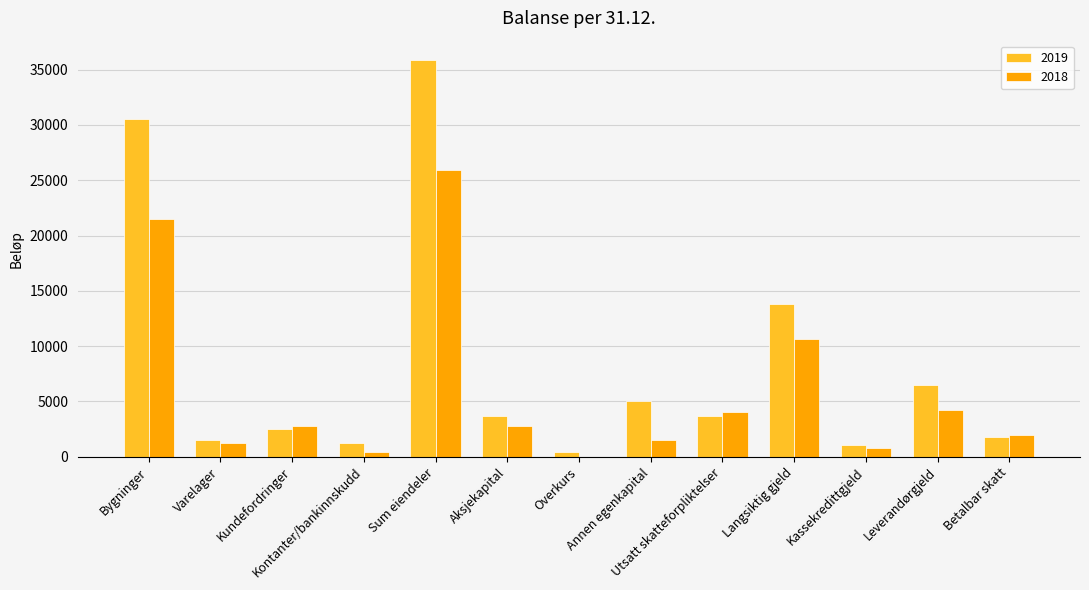

Which label corresponds to the largest value in the chart?

Sum eiendeler